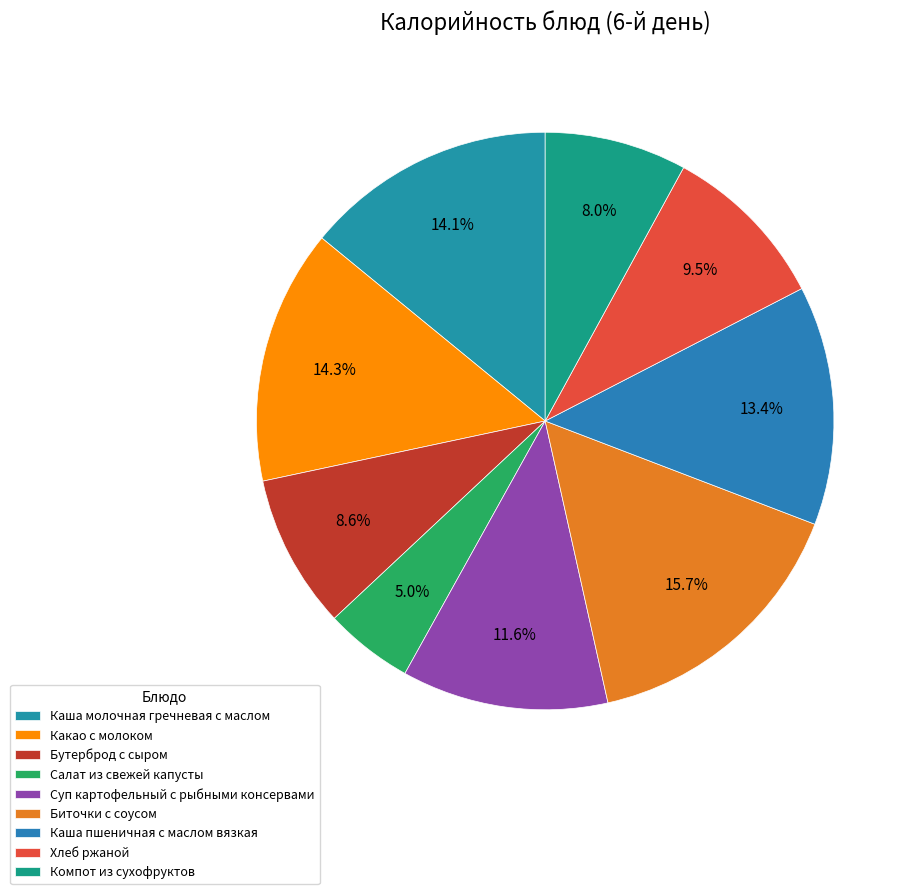

What percentage is the Какао с молоком slice, to the nearest percent?

14%